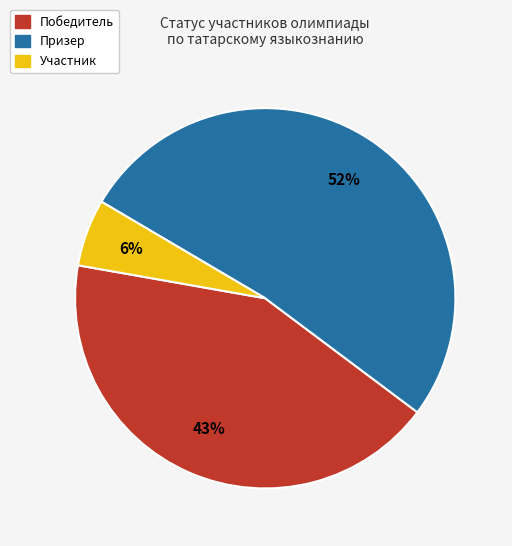

True or false: Призер accounts for 37% of the total.

False